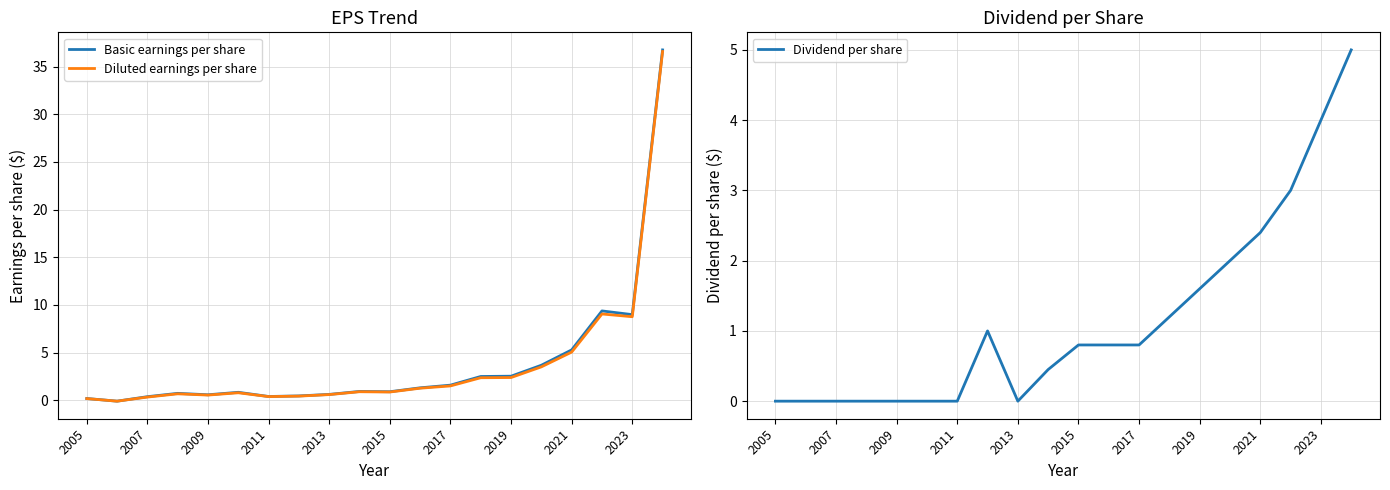

How many lines are shown in the chart?

3